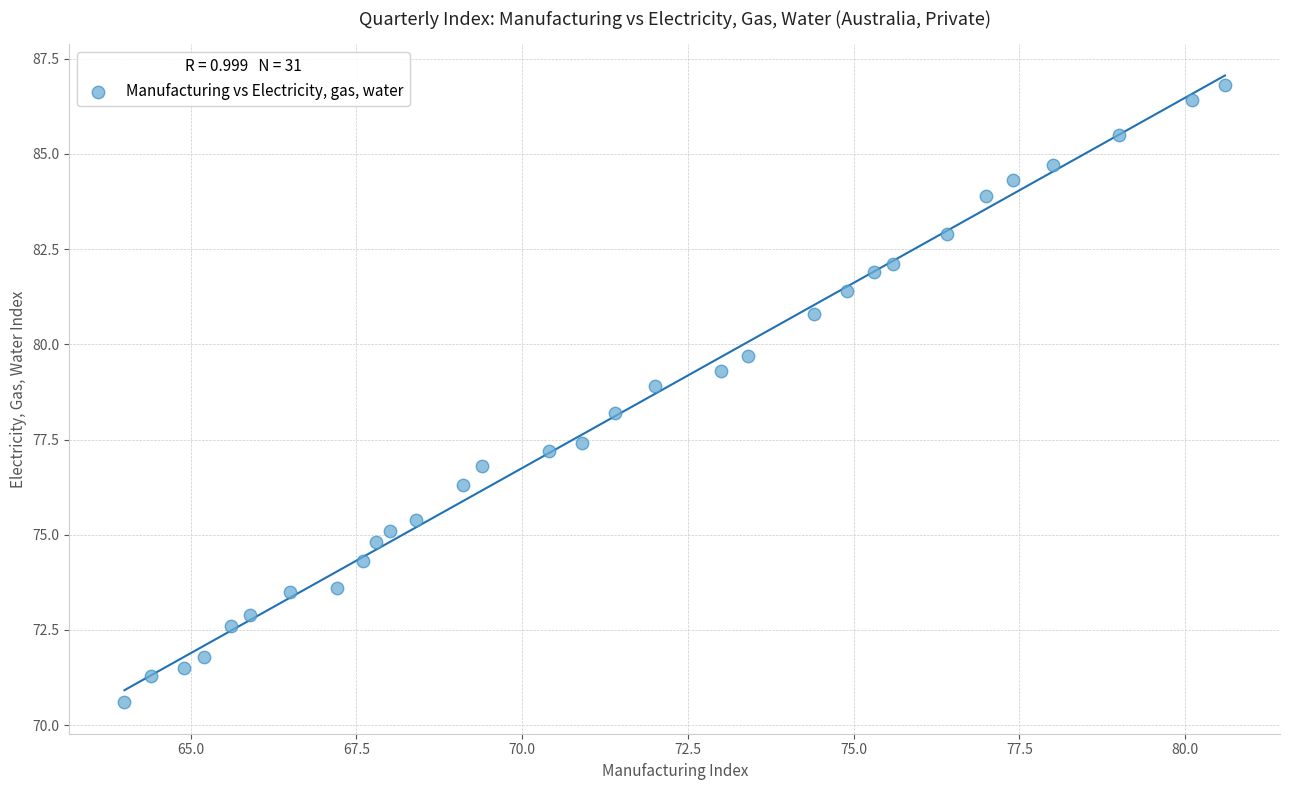

What Y value in the scatter plot is closest to 78?

78.2